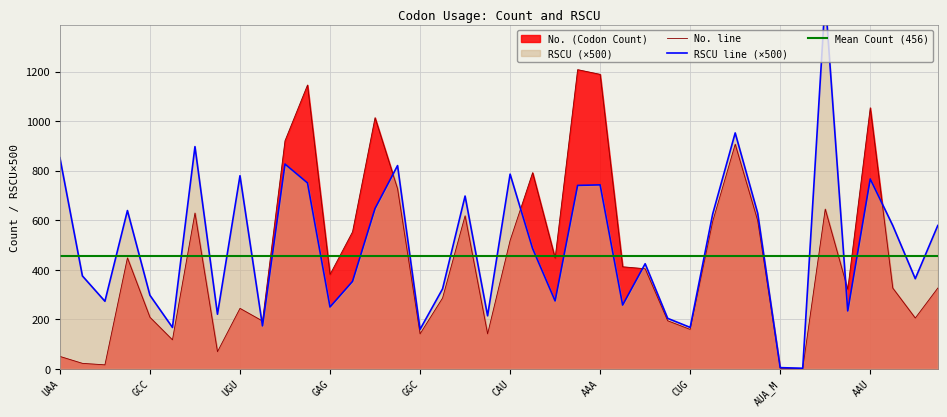

Between UUU and GGU, which series saw the biggest shift?

No.